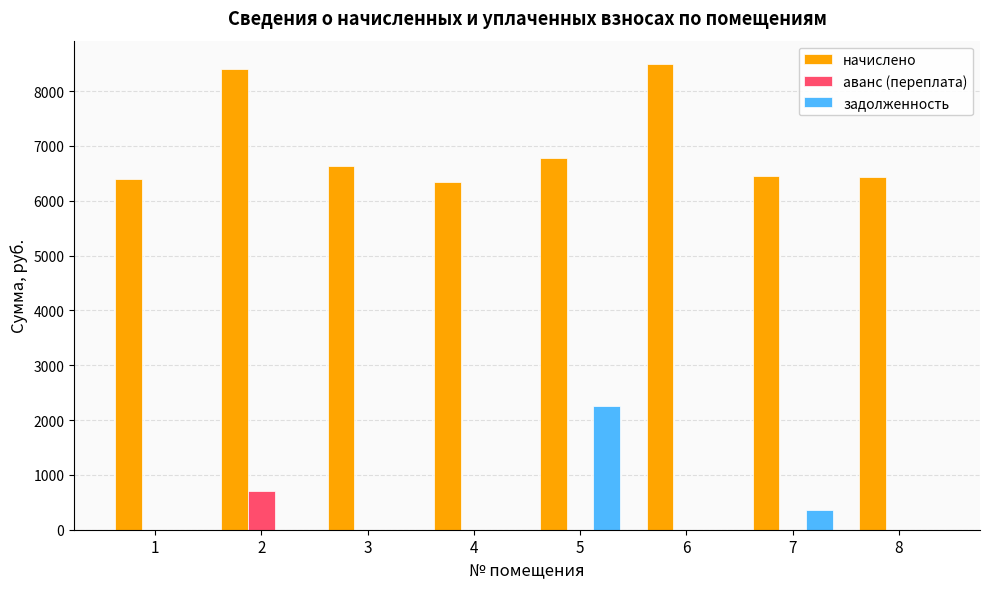

What is the maximum value for задолженность?

2257.7